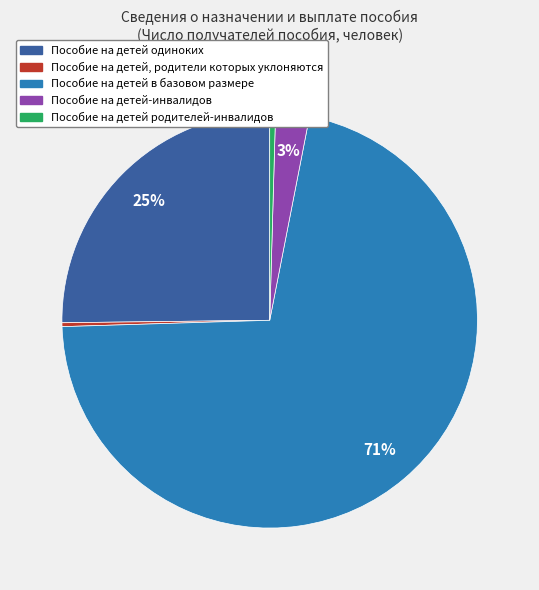

Between Пособие на детей-инвалидов and Пособие на детей родителей-инвалидов, which is larger?

Пособие на детей-инвалидов